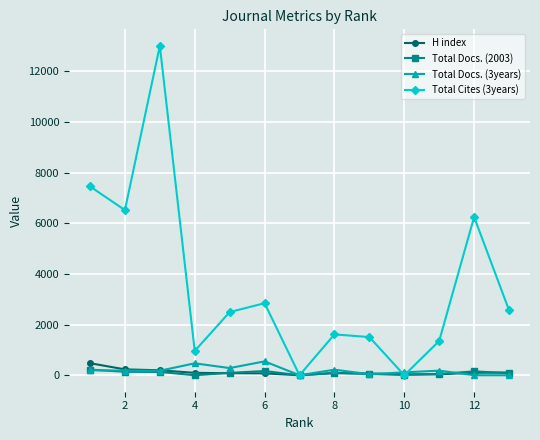

How many lines are shown in the chart?

4